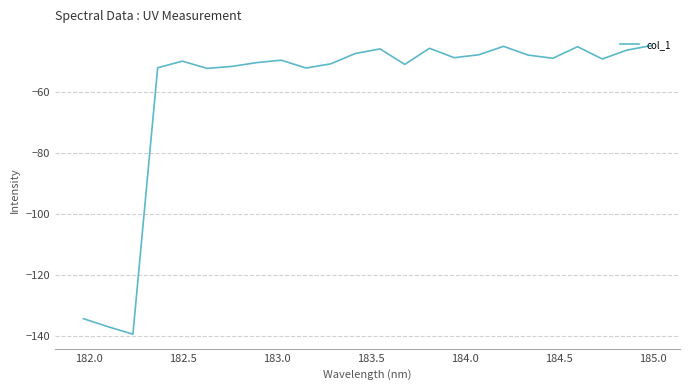

What is the minimum value shown in the chart?

-139.5